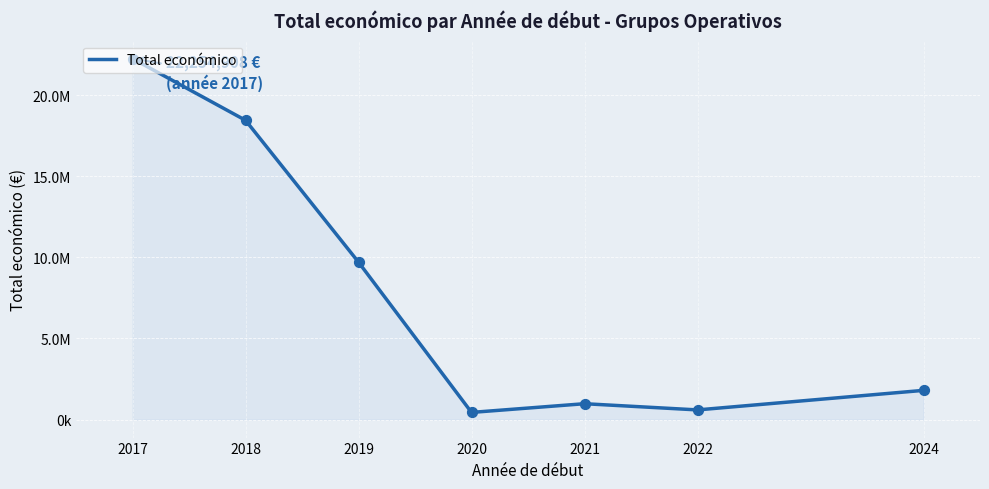

What is the change in value from 2021 to 2024?

+822725